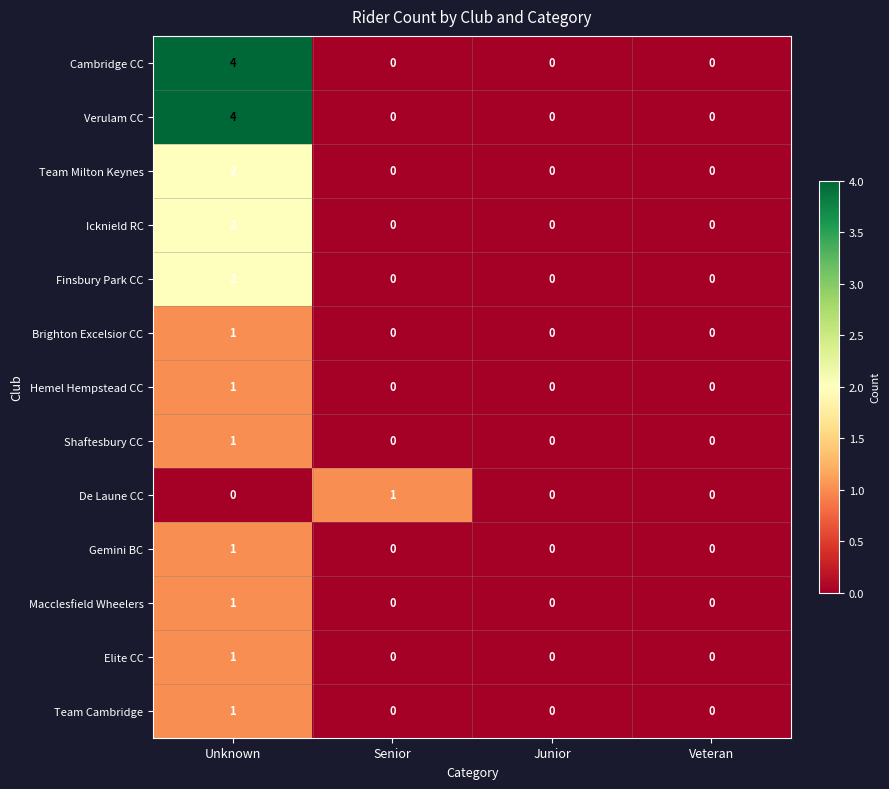

How many Macclesfield Wheelers values are between 0 and 1?

4